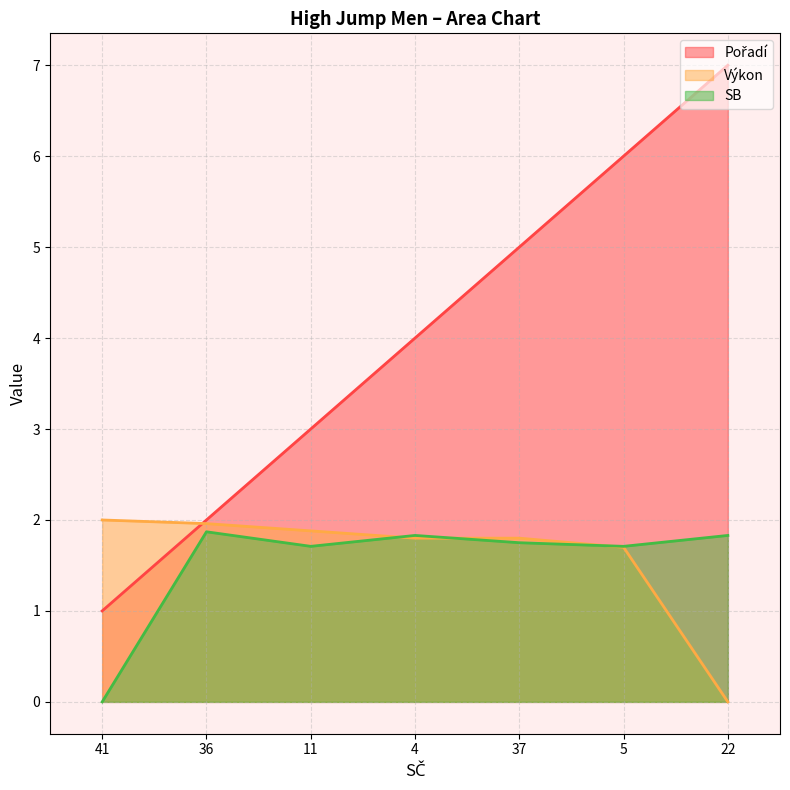

How many lines are shown in the chart?

3